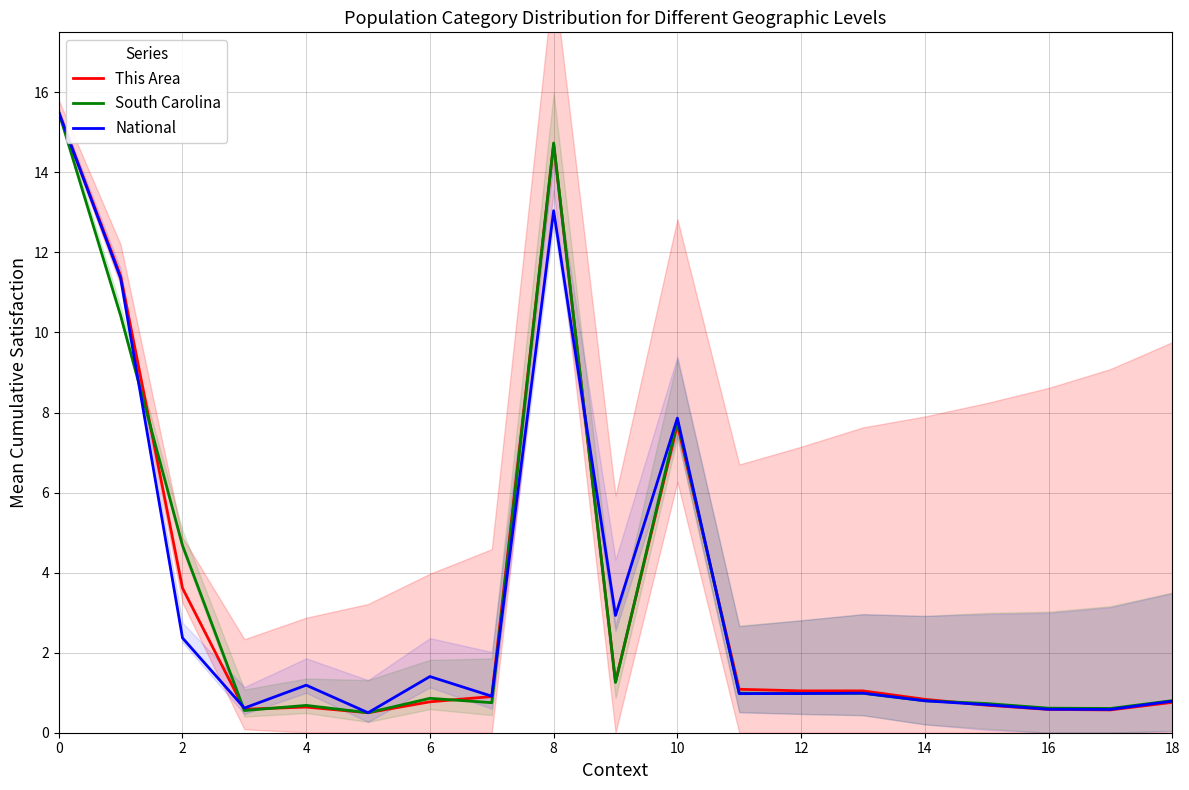

Does the chart display data point markers on the line(s)?

No